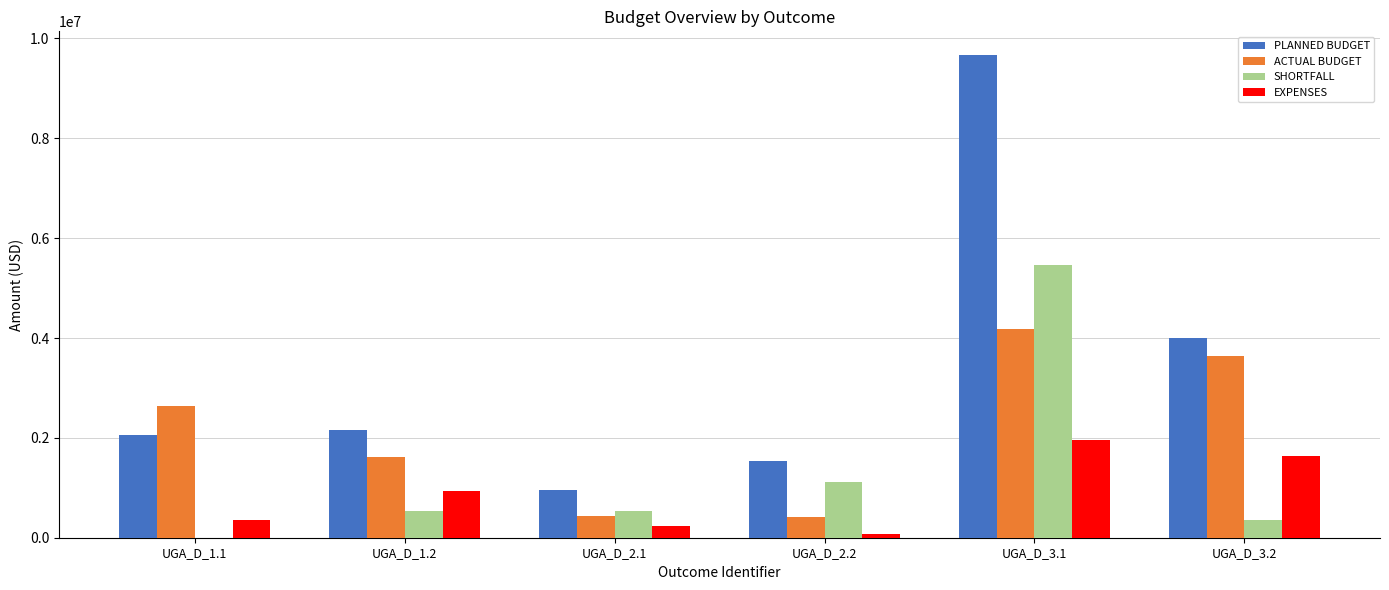

At which label does ACTUAL BUDGET first exceed 2647792?

UGA_D_1.1